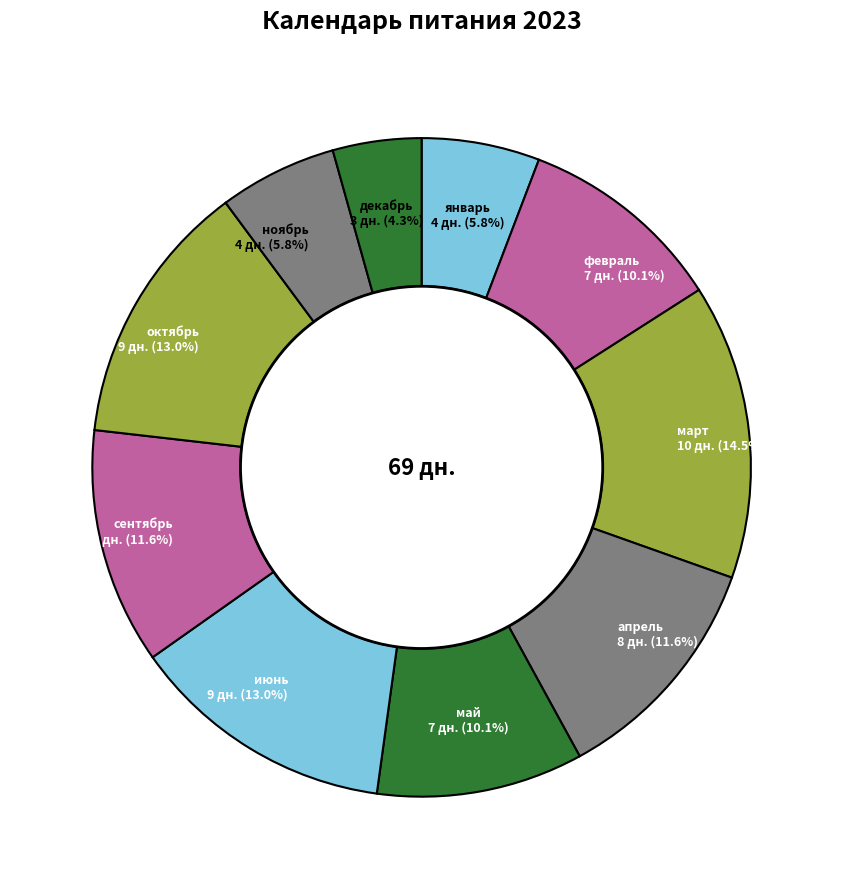

What percentage is the февраль slice, to the nearest percent?

10%